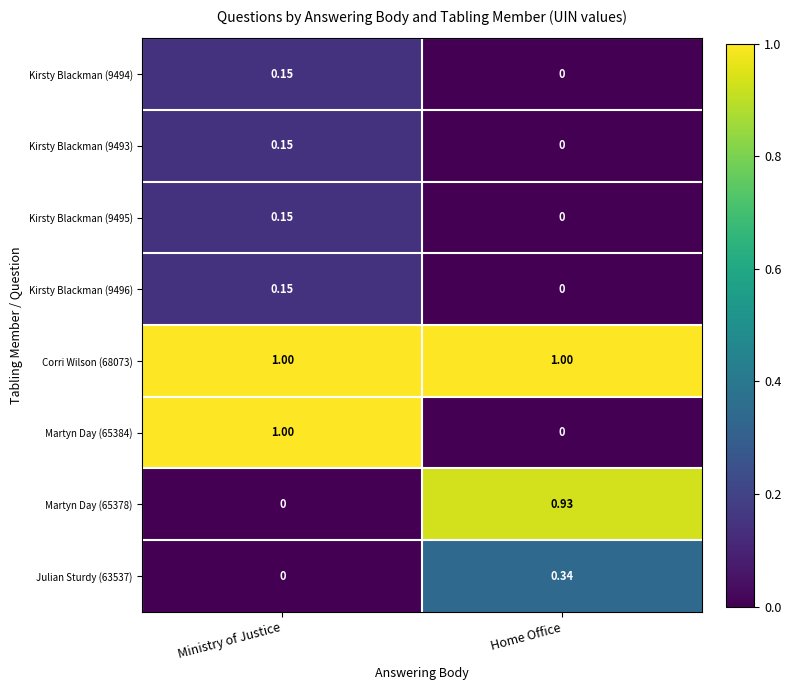

At which category is the sum across all series the highest?

Ministry of Justice